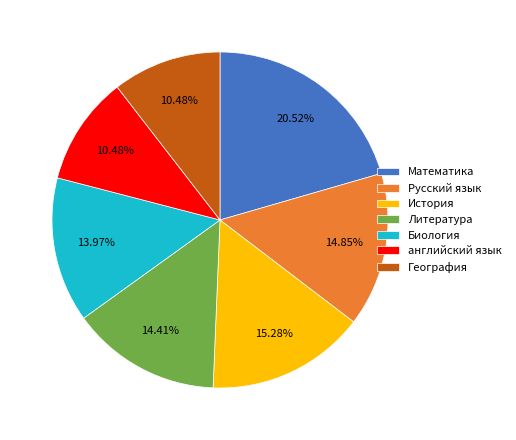

The Литература slice represents 25% of the pie. True or false?

False